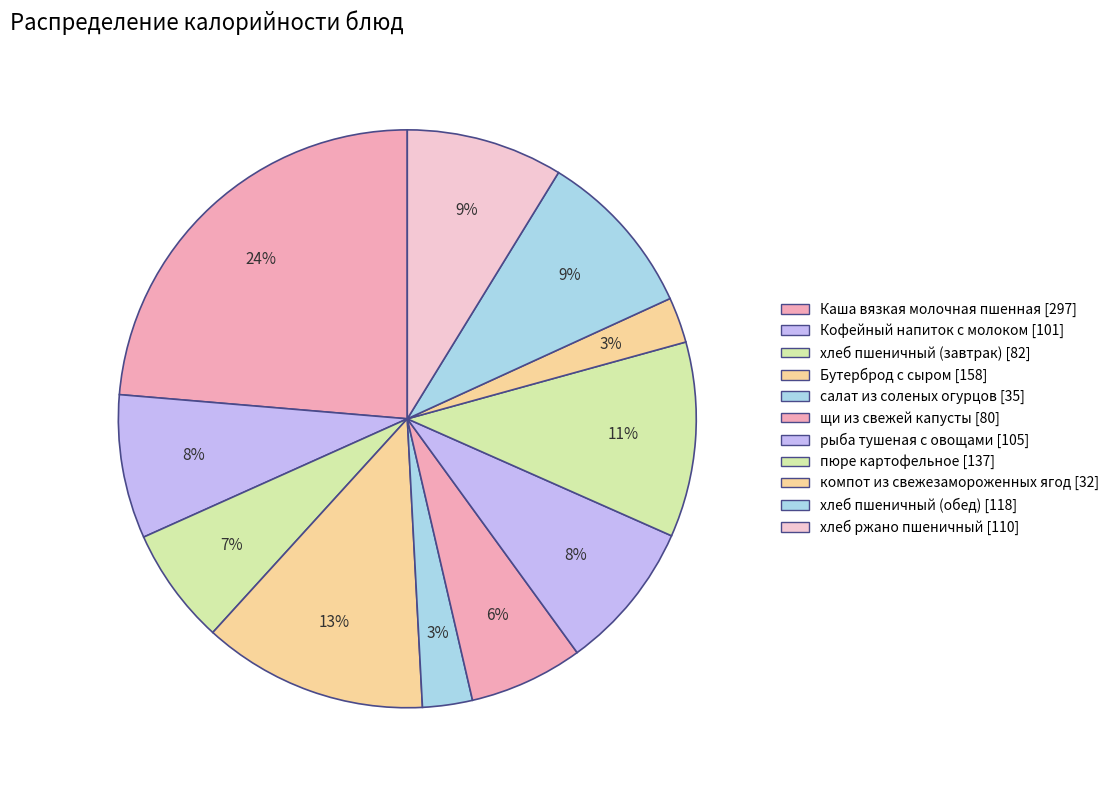

To the nearest percent, what portion does хлеб пшеничный (обед) represent?

9%